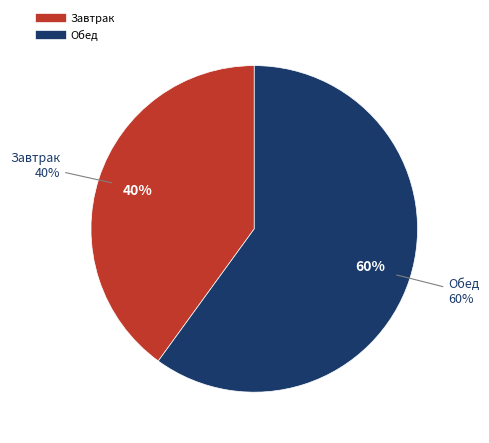

What percentage is the Завтрак slice, to the nearest percent?

40%